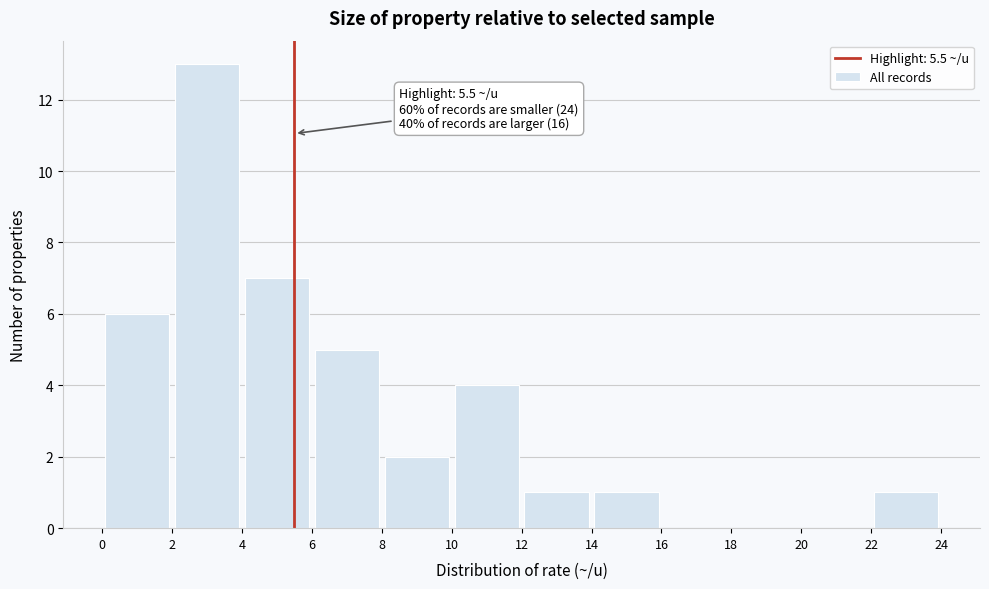

Which range on the x-axis has the tallest bar?

2 to 4